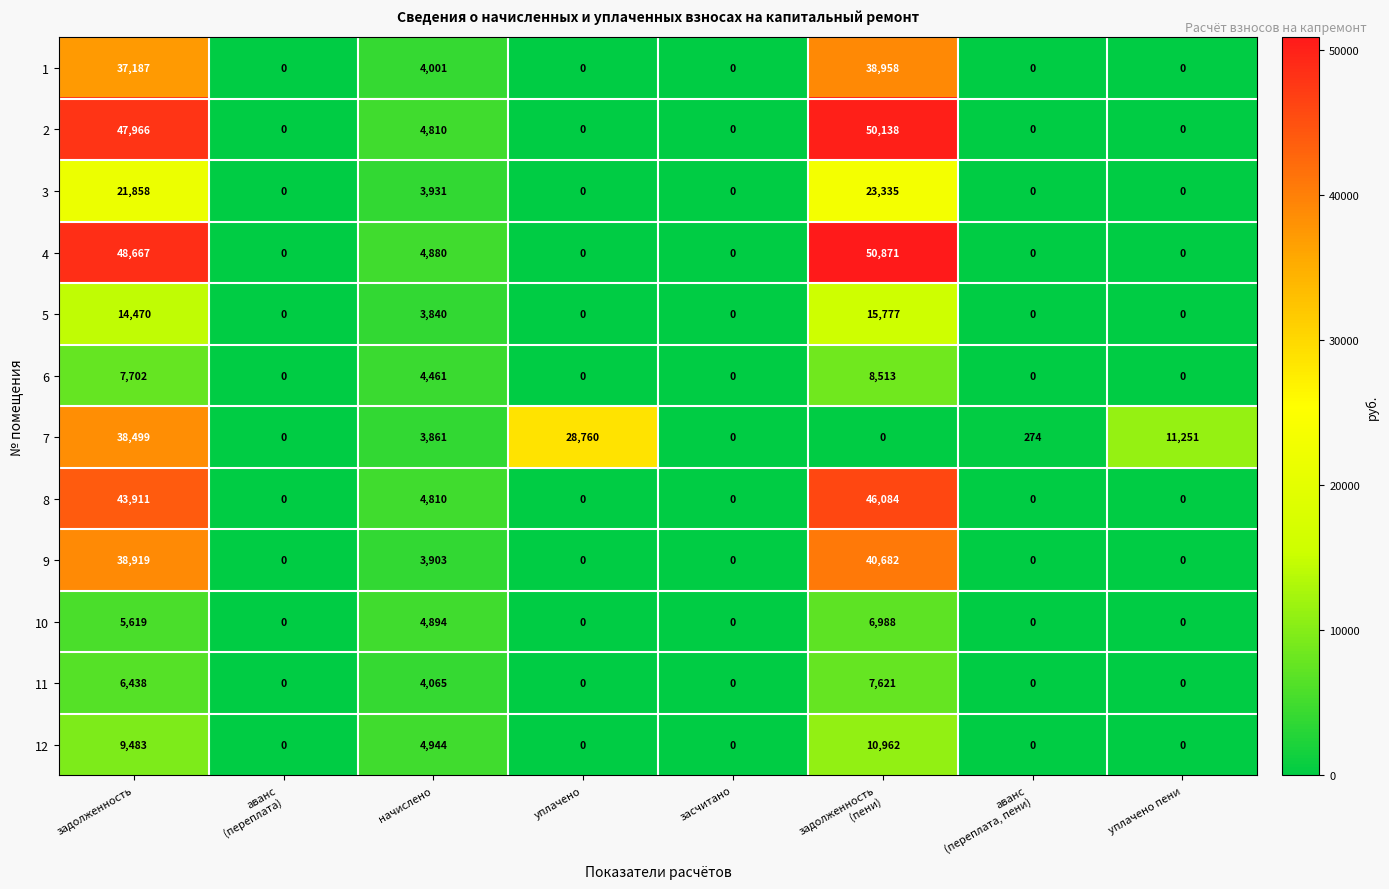

The value of 2 at задолженность is 22770. True or false?

False